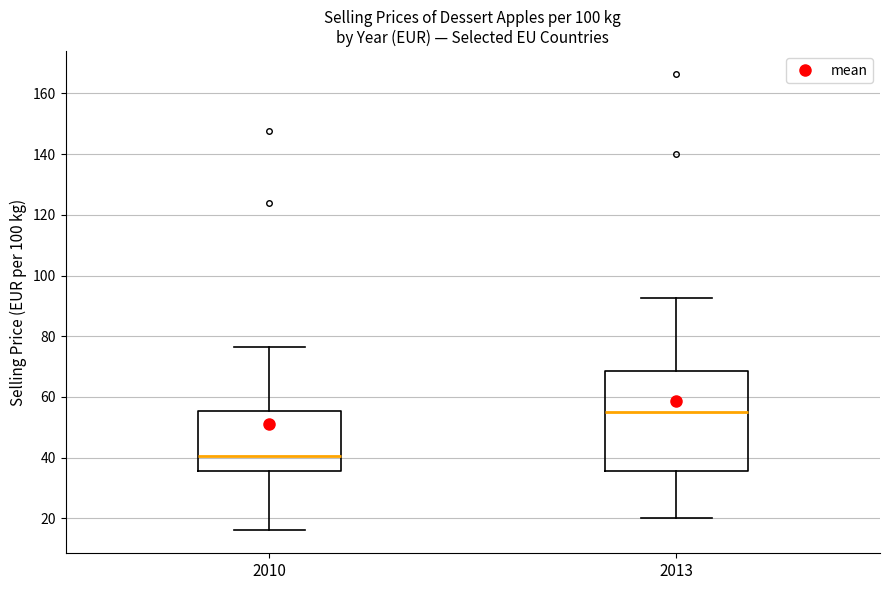

Reading left to right, transcribe this box plot: for each box, give where its median line is, the range the box spans, and where its two whiskers end, as read against the y-axis. The values are not printed on the chart, so give them approximately, as read against the axis.

2010: median 40, box 36 to 56, whiskers 16 to 76
2013: median 56, box 36 to 68, whiskers 20 to 92